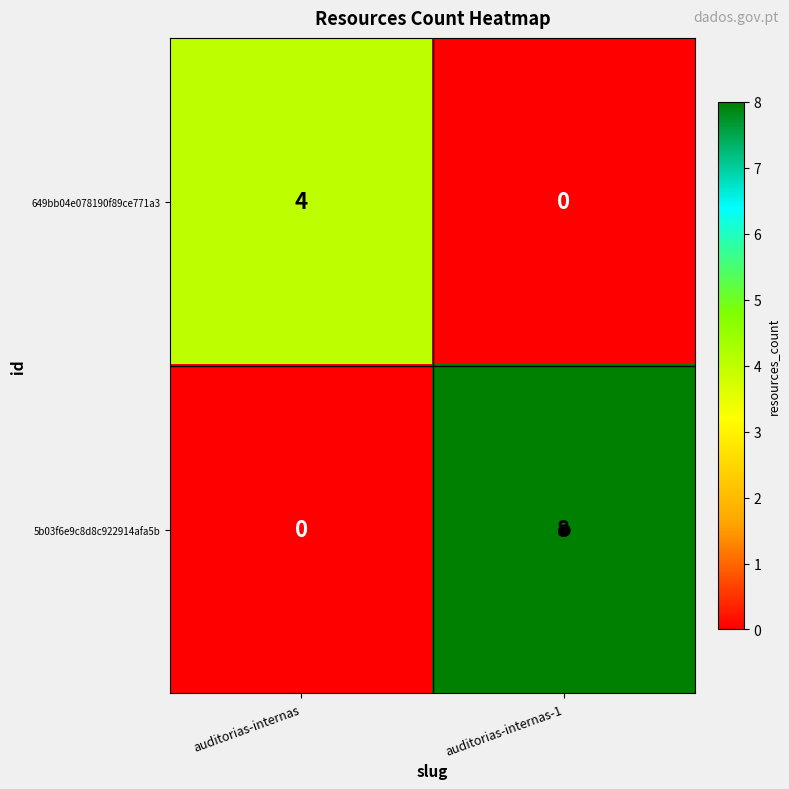

What is the difference between the maximum and minimum values in the 649bb04e078190f89ce771a3 series?

4